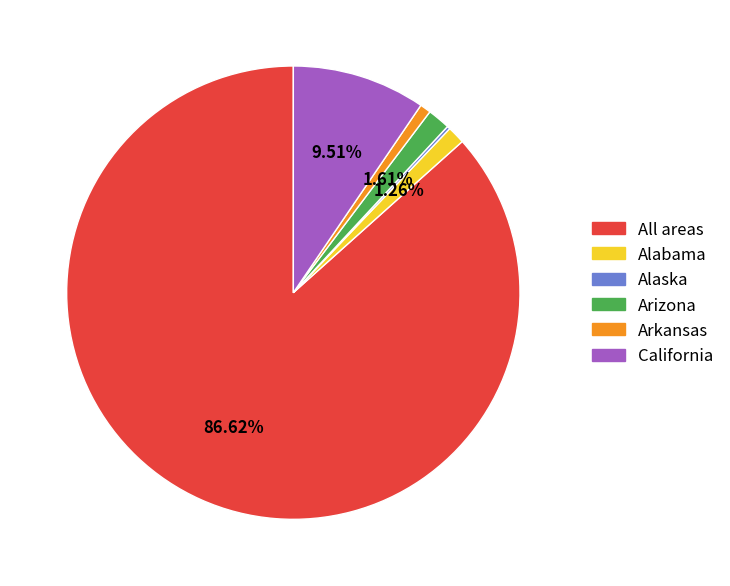

True or false: Alabama accounts for 1% of the total.

True